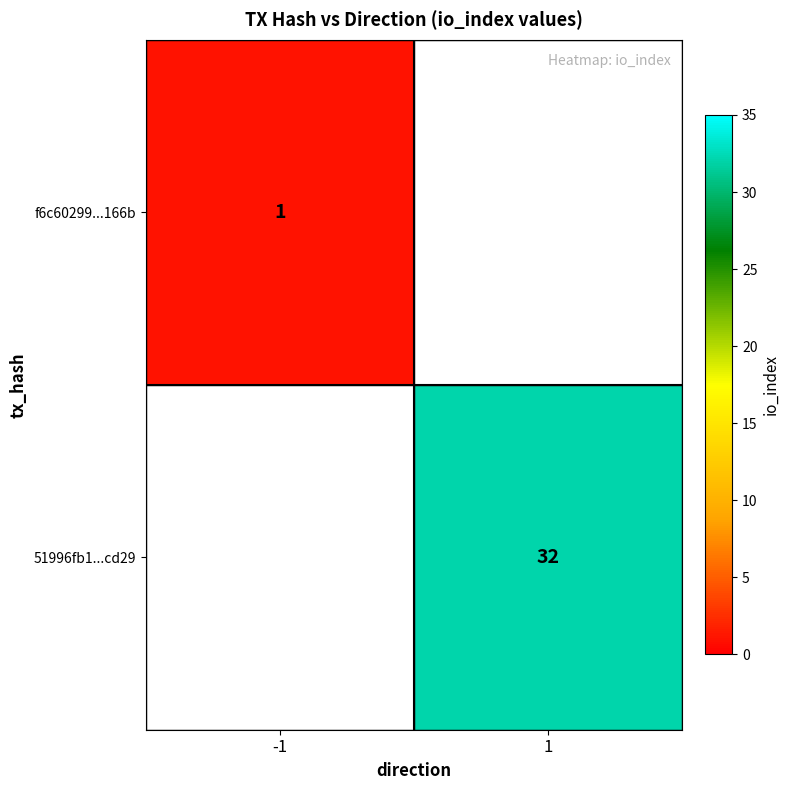

Is the value of 51996fb1...cd29 at 1 greater than the value of f6c60299...166b at -1?

Yes